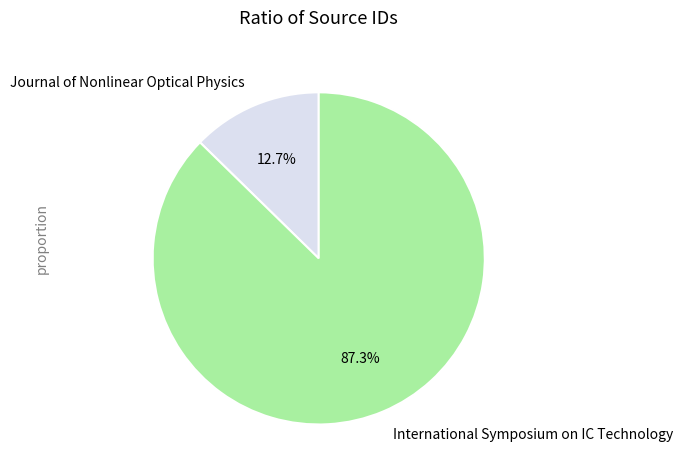

To the nearest percent, what is the difference between the International Symposium on IC Technology and Journal of Nonlinear Optical Physics slice percentages?

75%